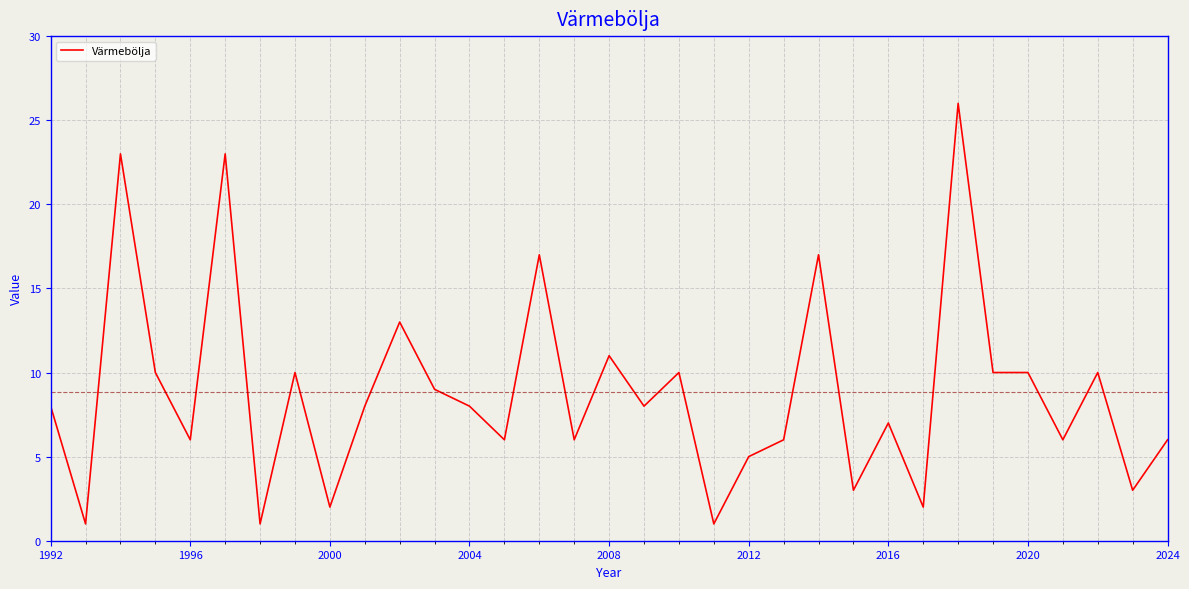

What is the greatest value displayed?

26